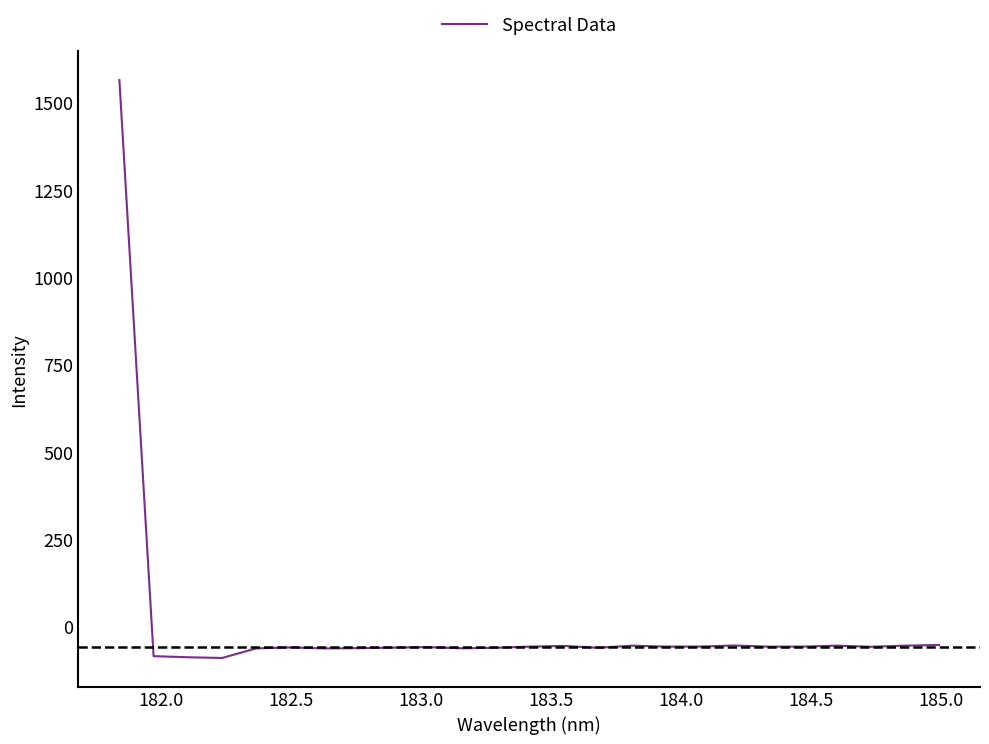

How many lines are shown in the chart?

1